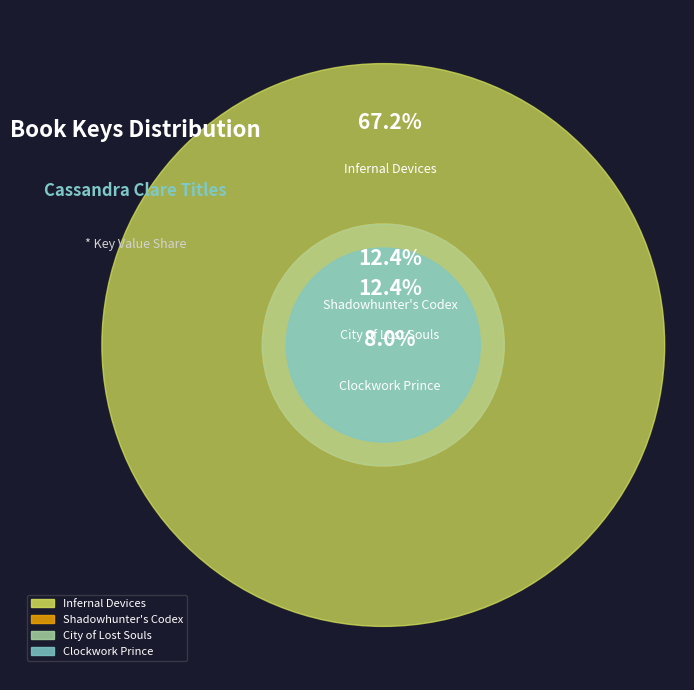

Count the number of slices in the pie.

4